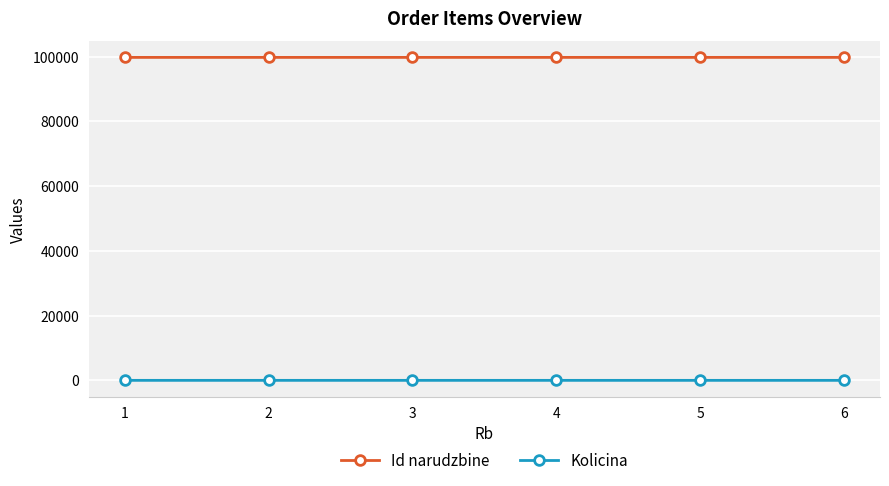

True or false: Id narudzbine and Kolicina cross at least once.

False